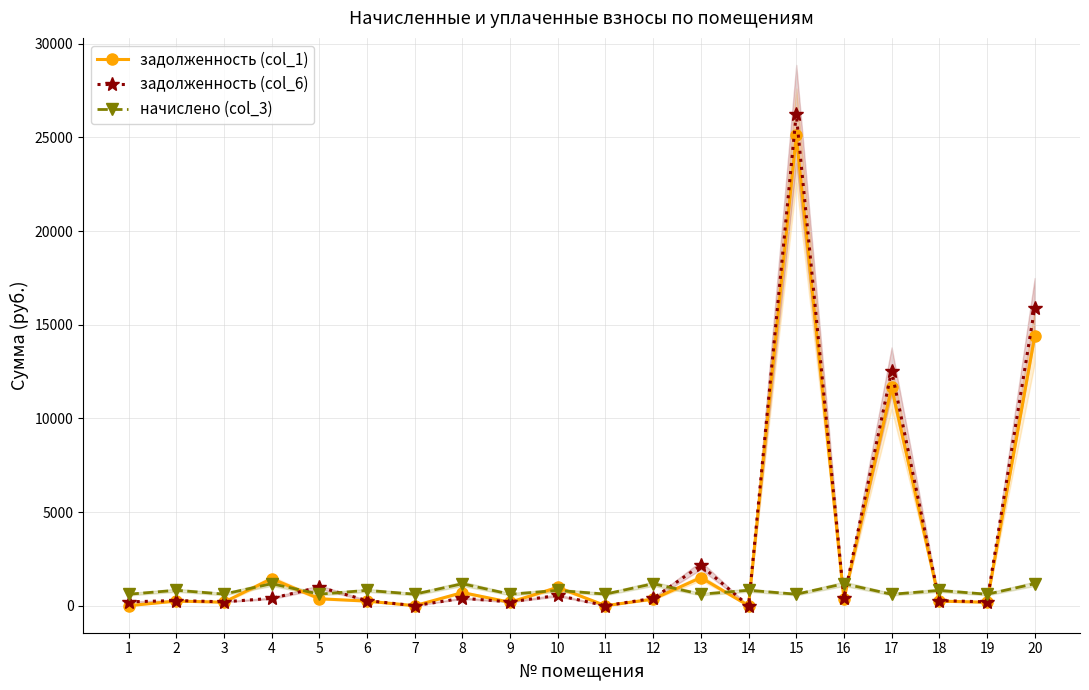

What is the value of the начислено (col_3) point at the 17th from the left?

609.4